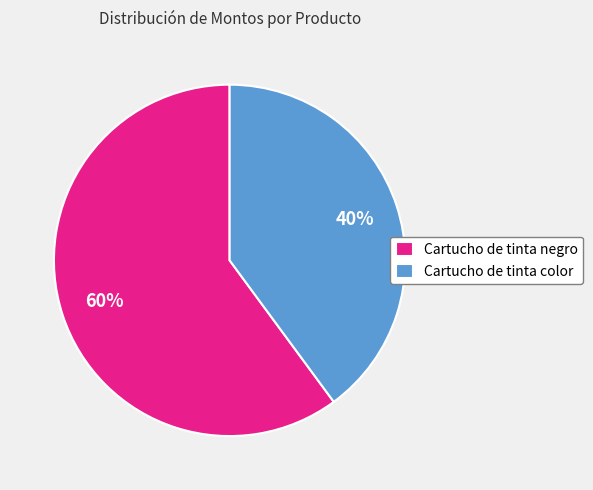

True or false: Cartucho de tinta color accounts for 40% of the total.

True